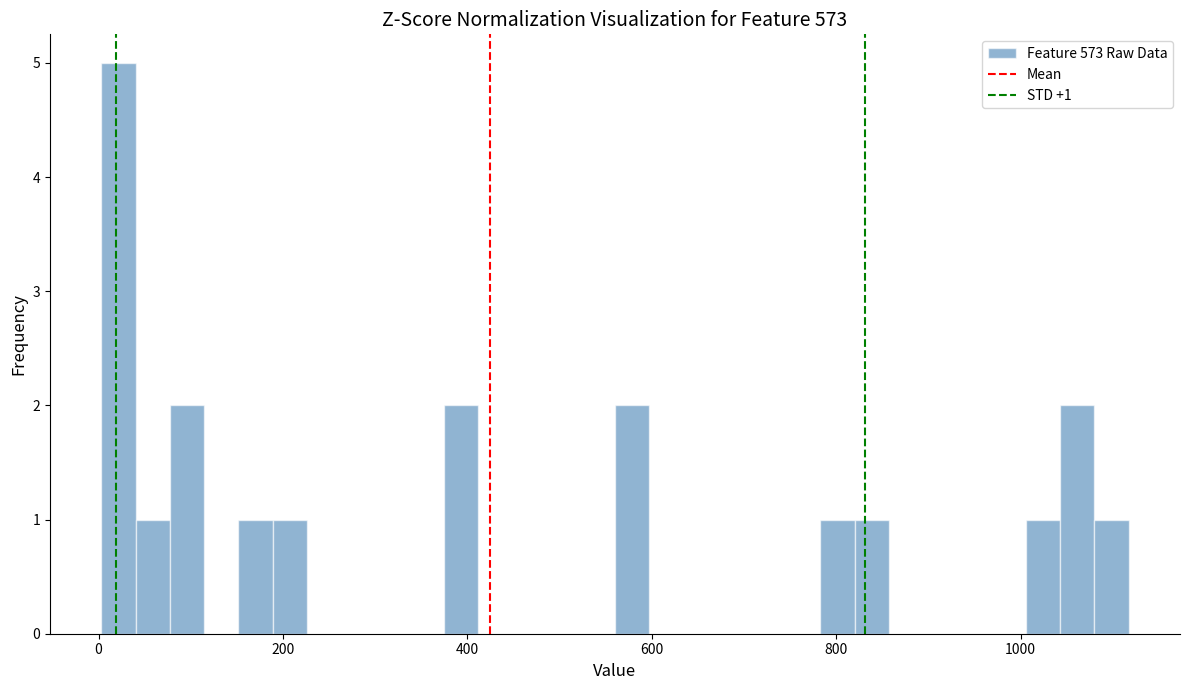

Around what value on the x-axis is the tallest bar? Give the approximate position of its centre, as read against the axis.

20